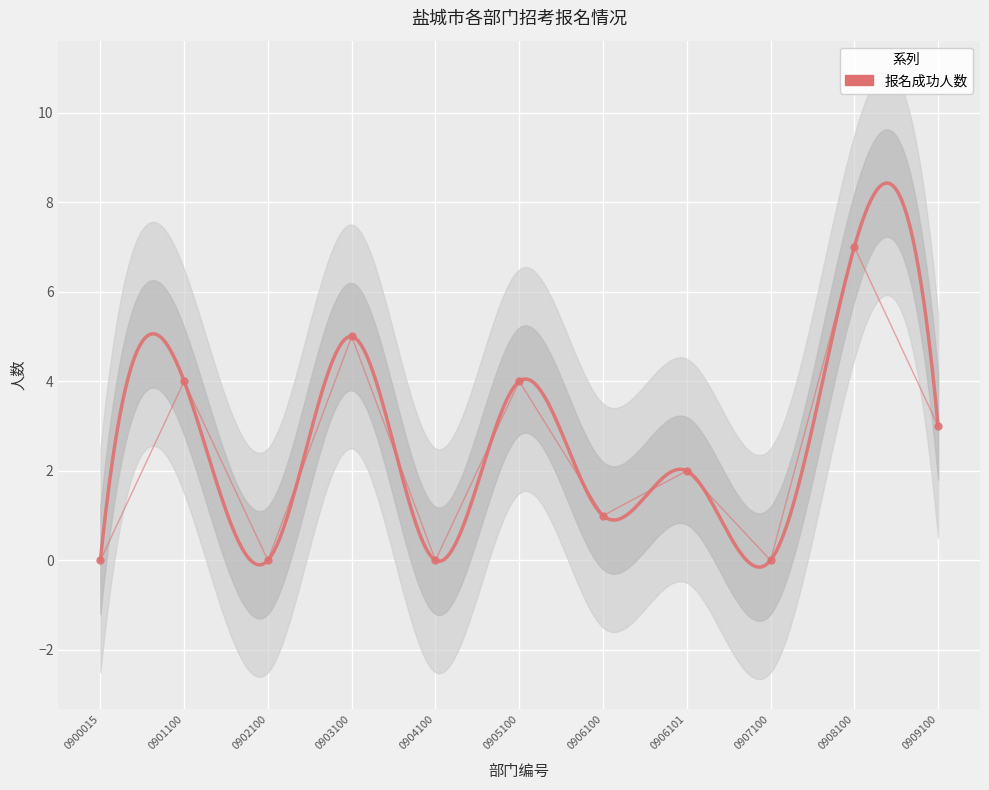

What is the change in value from 0900015 to 0908100?

+7